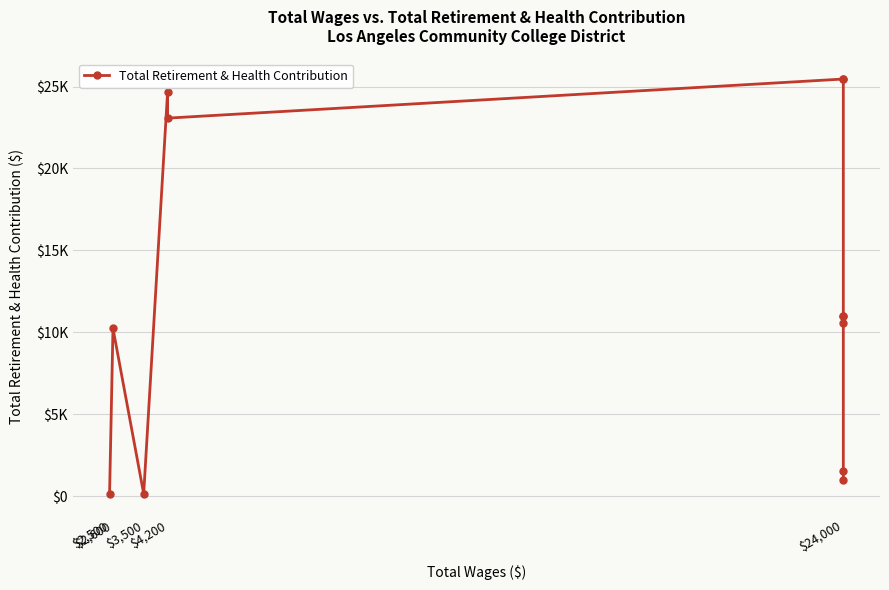

What is the change in value from $4,200 to $24,000?

-23709